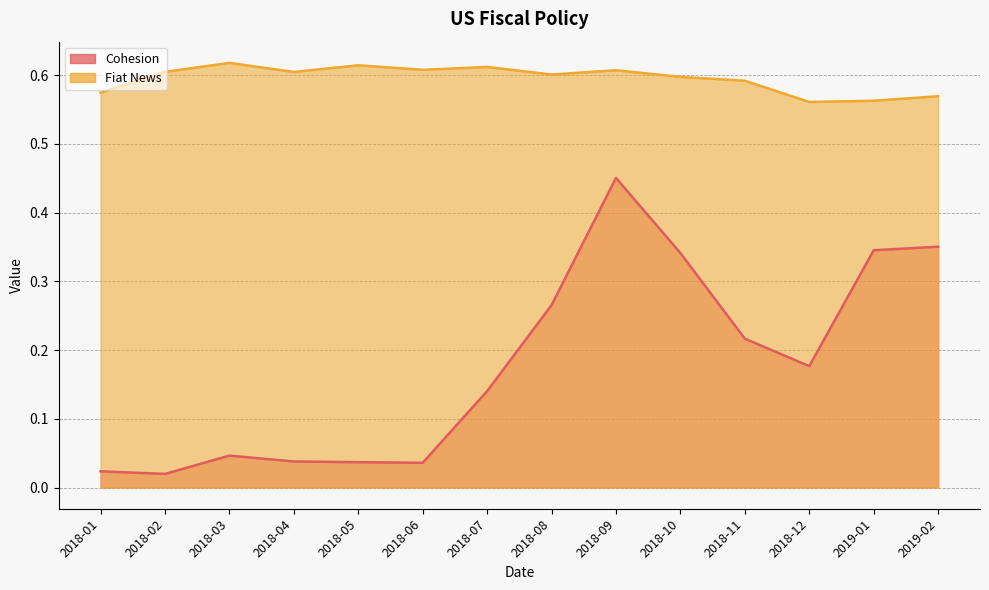

Which series has the largest total across all categories?

Fiat News